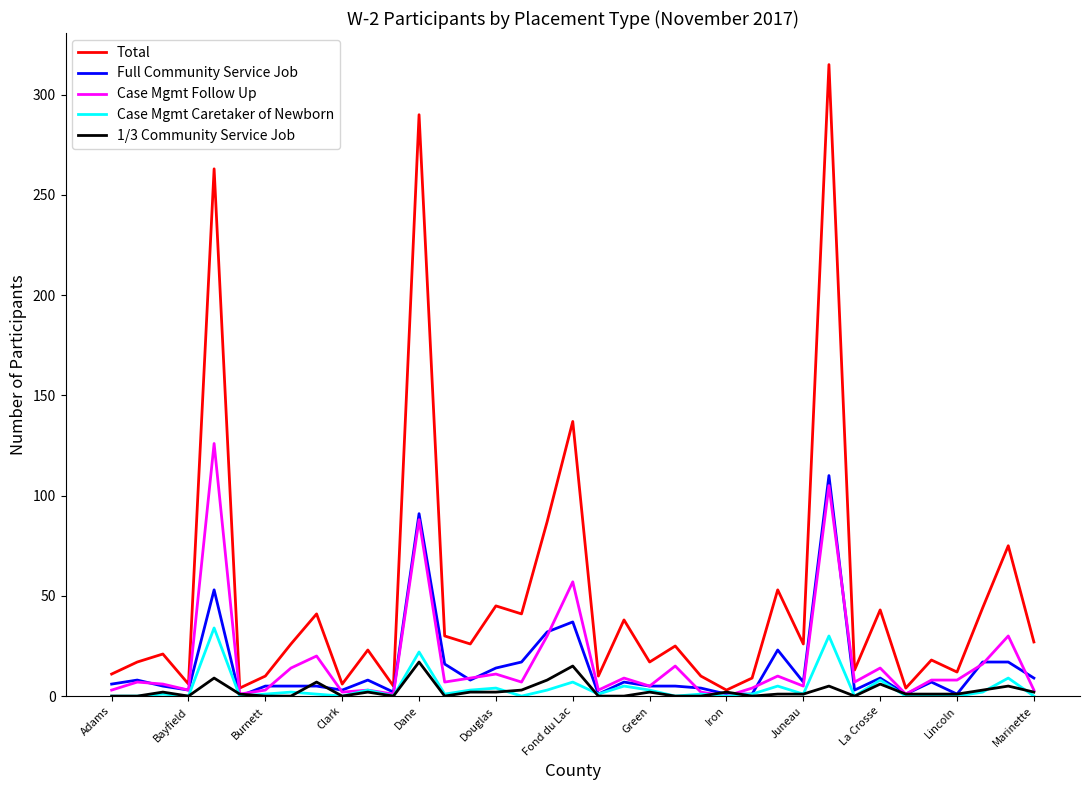

What is the maximum value shown in the chart?

315